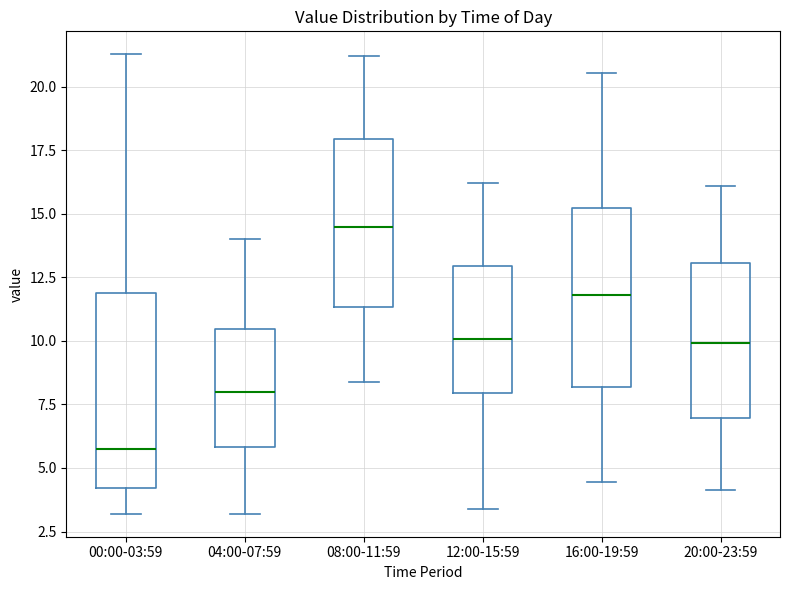

Which box's median line is the highest?

08:00-11:59